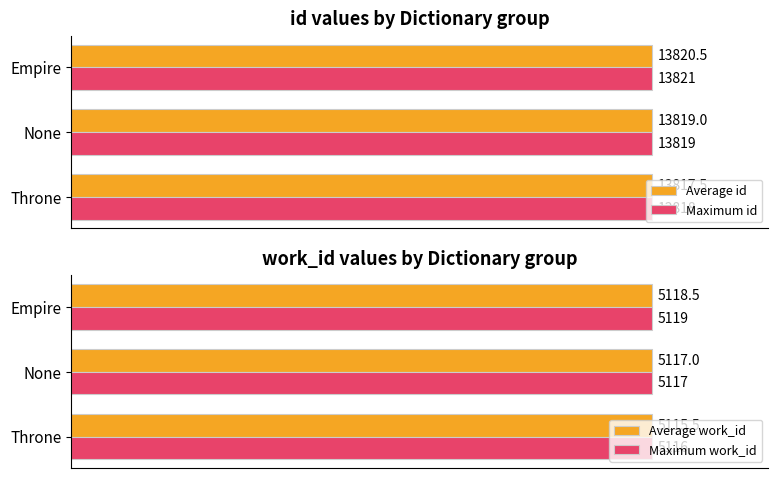

The value of Maximum work_id at Empire is 32.1. True or false?

False